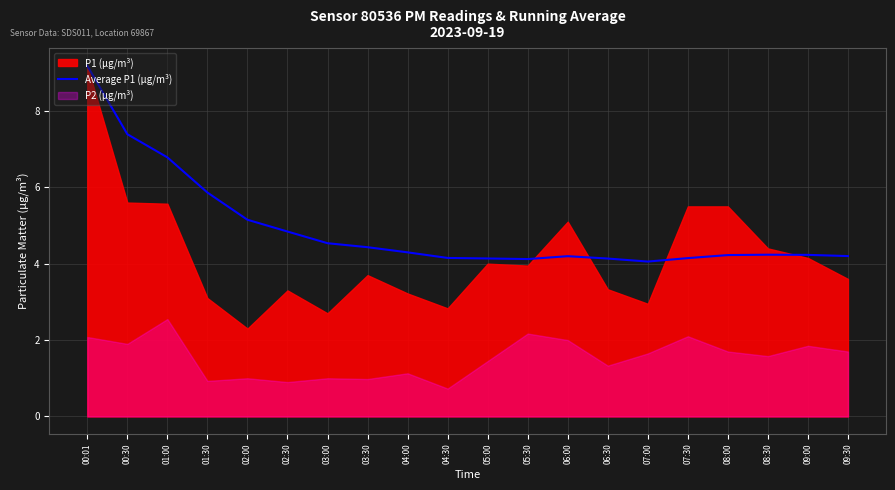

At which label does Average P1 (µg/m³) reach its peak?

00:01